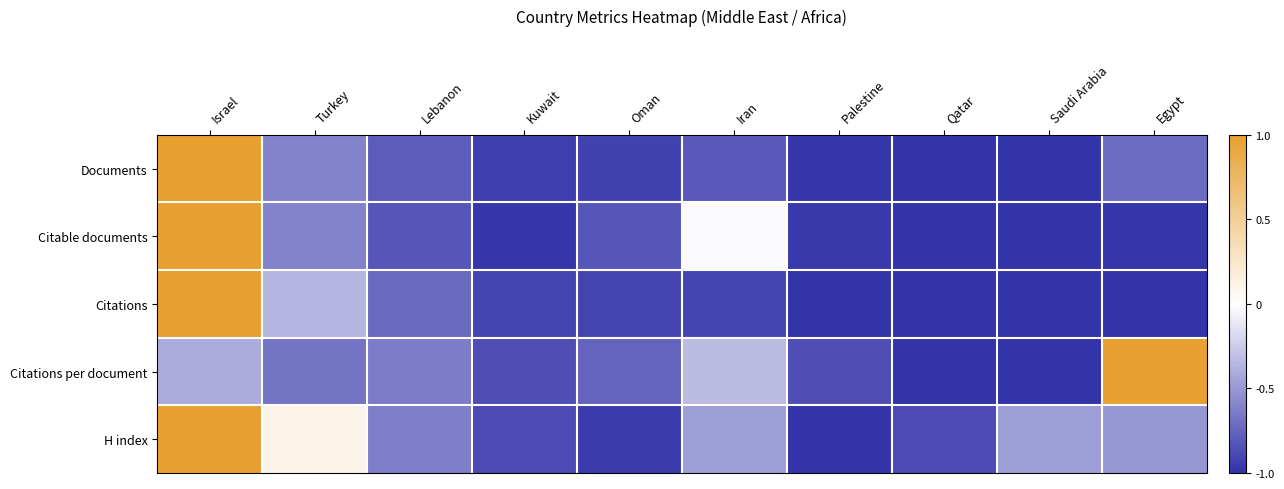

Rank the series at Kuwait from lowest to highest value.

Citable documents, Documents, Citations, H index, Citations per document